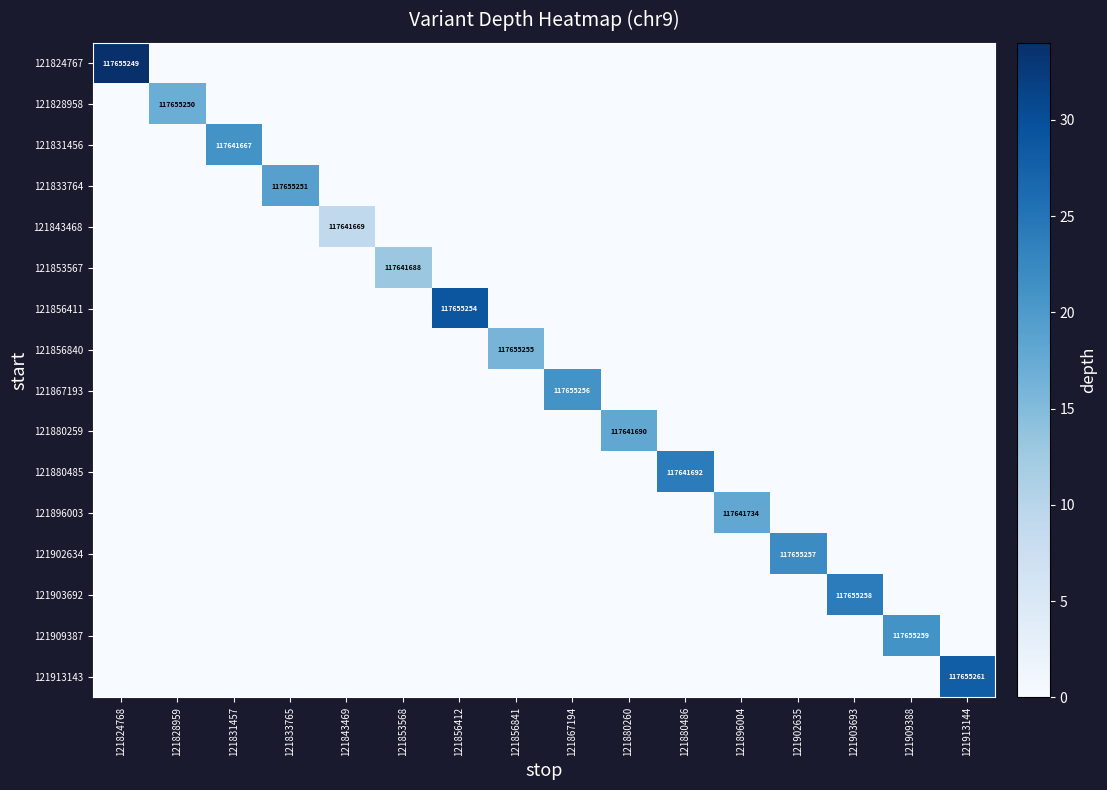

What is the sum of all 121856840 values?

16